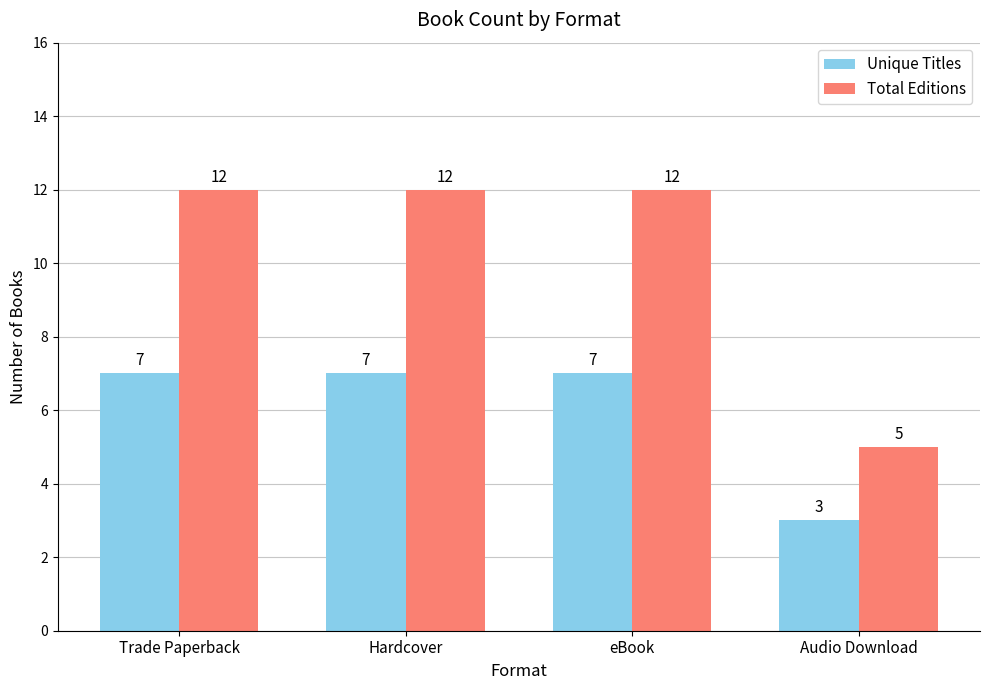

Is the value of Total Editions at eBook greater than the value of Unique Titles at Hardcover?

Yes